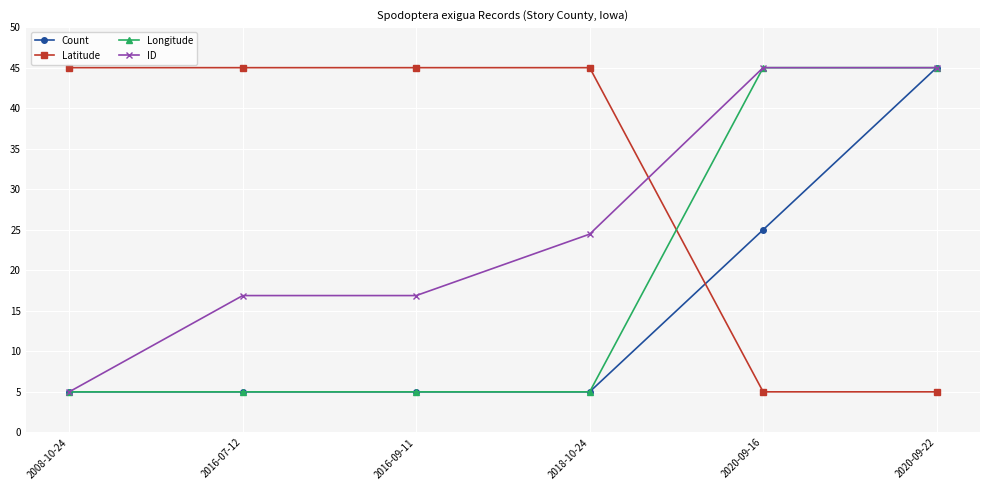

What is the total value across all series at 2018-10-24?

79.5